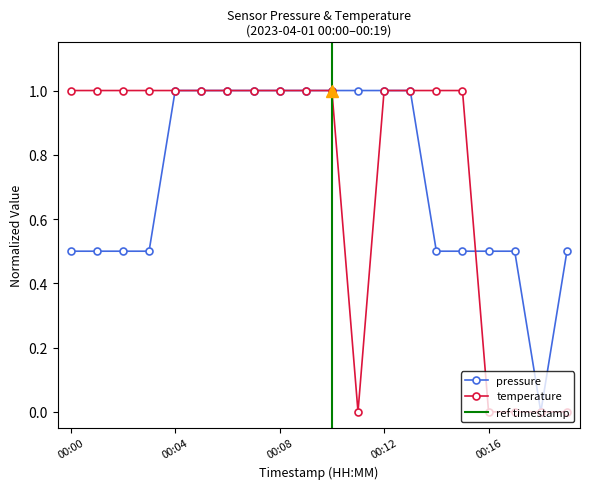

Which series changed the most between 00:03 and 00:14?

pressure